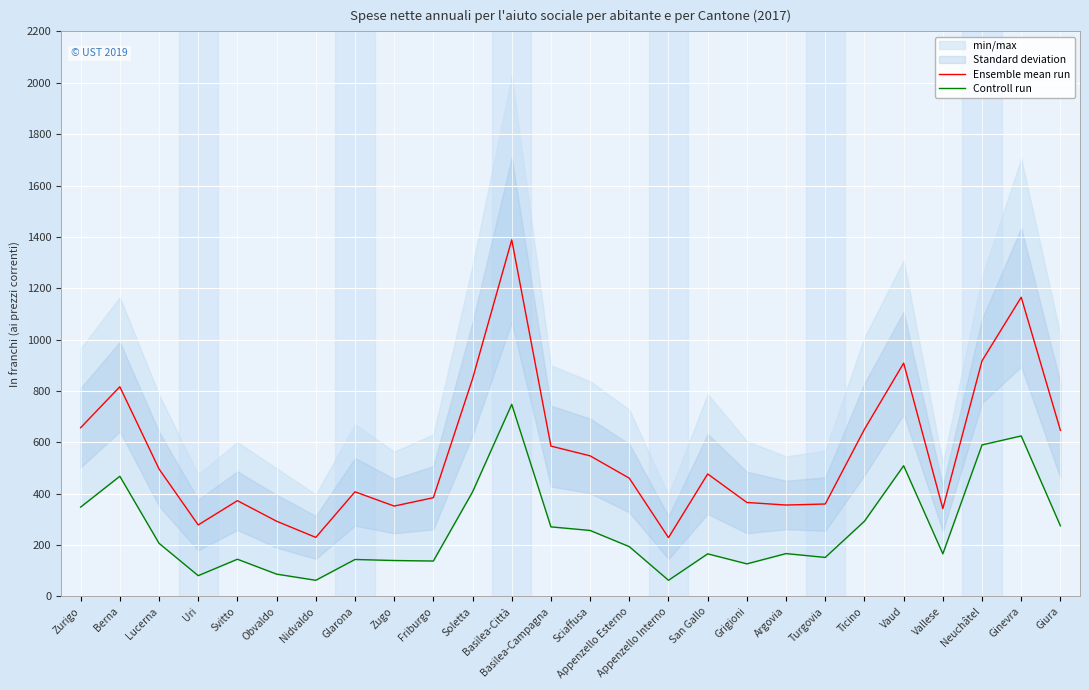

True or false: Controll run and Ensemble mean run cross at least once.

False